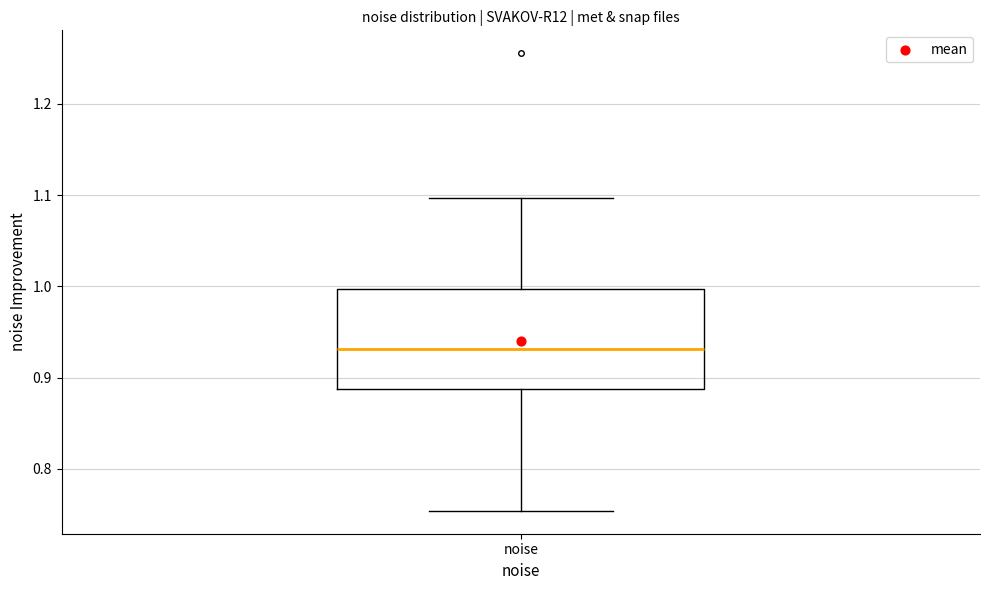

Read this box plot against the y-axis: the position of the median line, the range covered by the box, and the ends of both whiskers. The values are not printed on the chart, so give them approximately, as read against the axis.

median 0.93, box 0.89 to 1.00, whiskers 0.75 to 1.10